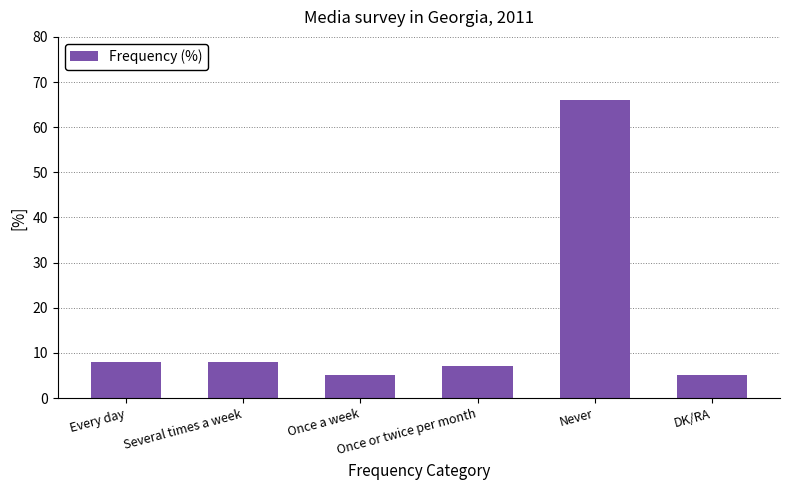

Read the value at Once a week.

5